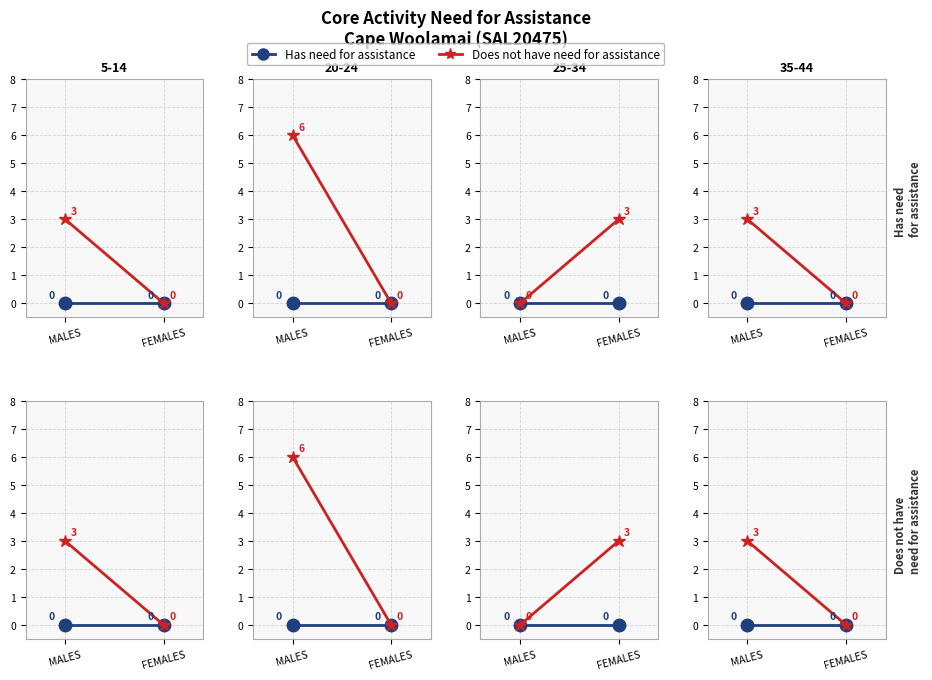

Between MALES and FEMALES, which series saw the biggest shift?

Does not have need for assistance